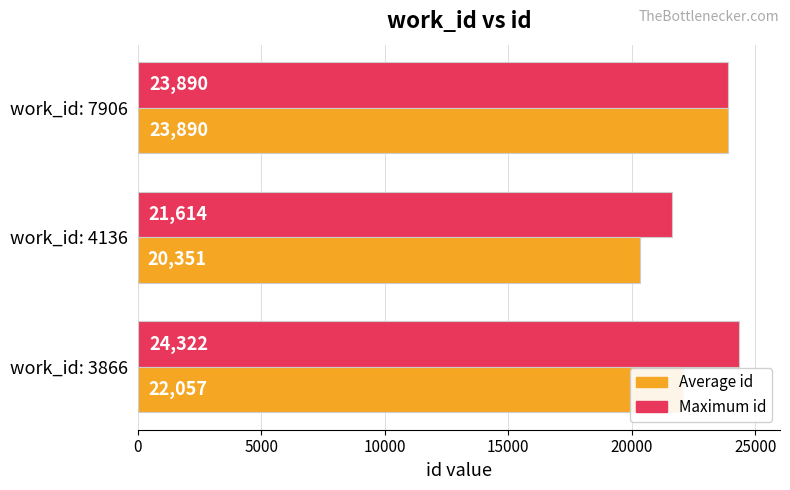

True or false: Average id has a value of 22057.0 at work_id: 3866.

True